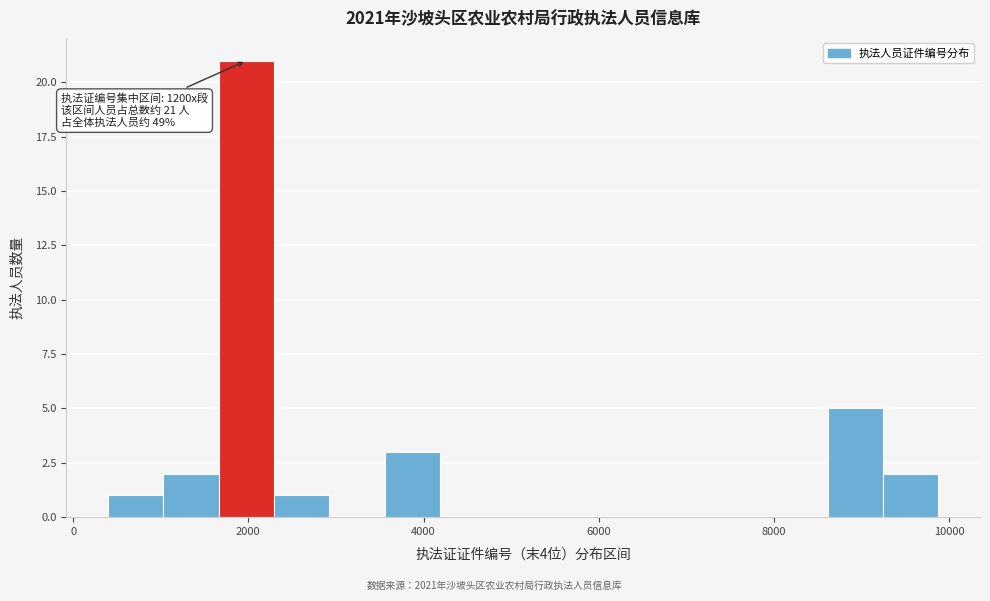

Read against the x-axis, roughly where is the centre of the tallest bar?

2000